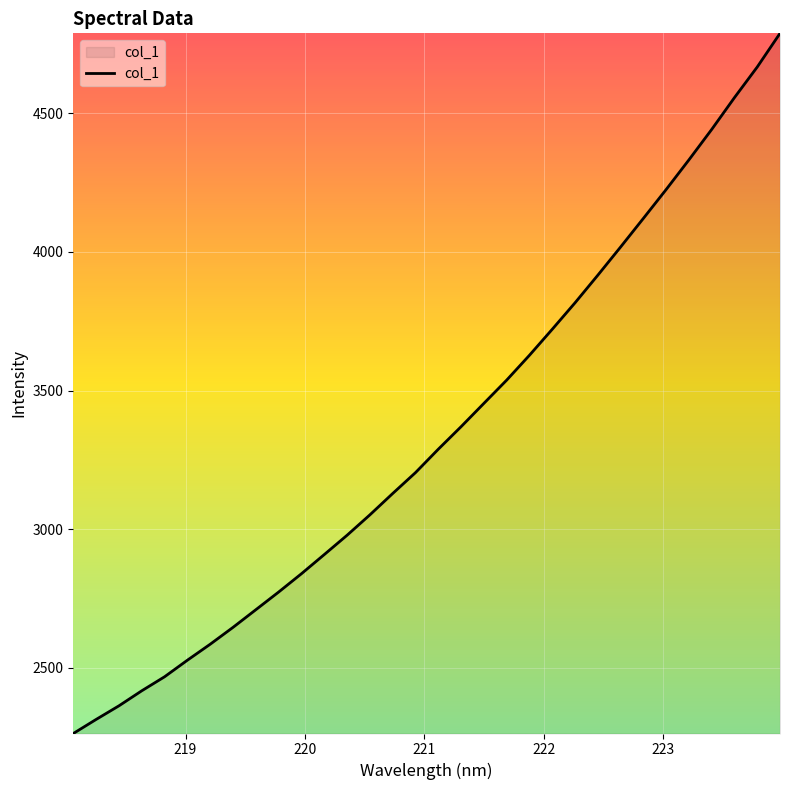

Count the number of categories in the chart.

32